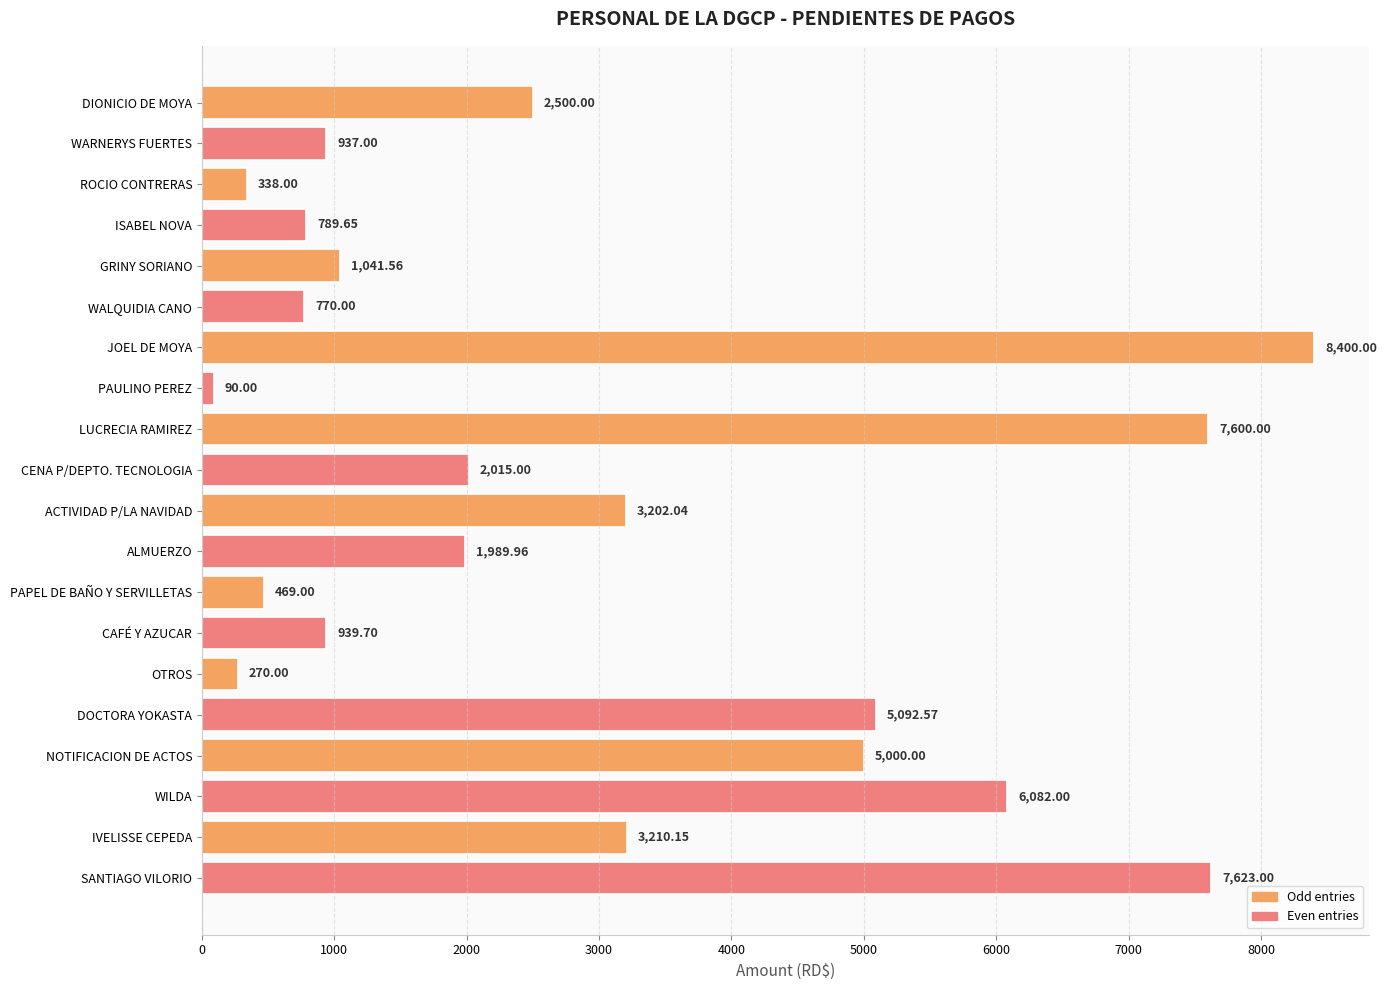

What is the difference between the second highest and minimum values?

7533.0